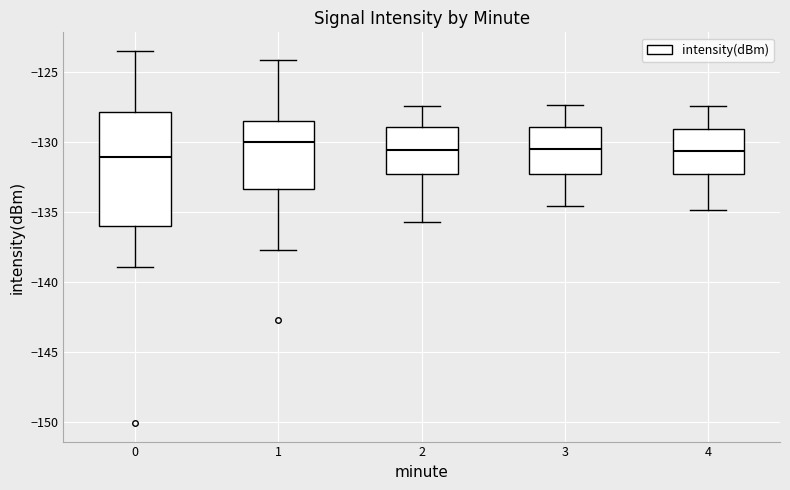

Reading left to right, read every box against the y-axis: the position of its median line, the range the box covers, and the ends of its whiskers. The values are not printed on the chart, so give them approximately, as read against the axis.

0: median -131.0, box -136.0 to -128.0, whiskers -139.0 to -123.5
1: median -130.0, box -133.5 to -128.5, whiskers -137.5 to -124.0
2: median -130.5, box -132.5 to -129.0, whiskers -135.5 to -127.5
3: median -130.5, box -132.5 to -129.0, whiskers -134.5 to -127.5
4: median -130.5, box -132.5 to -129.0, whiskers -135.0 to -127.5